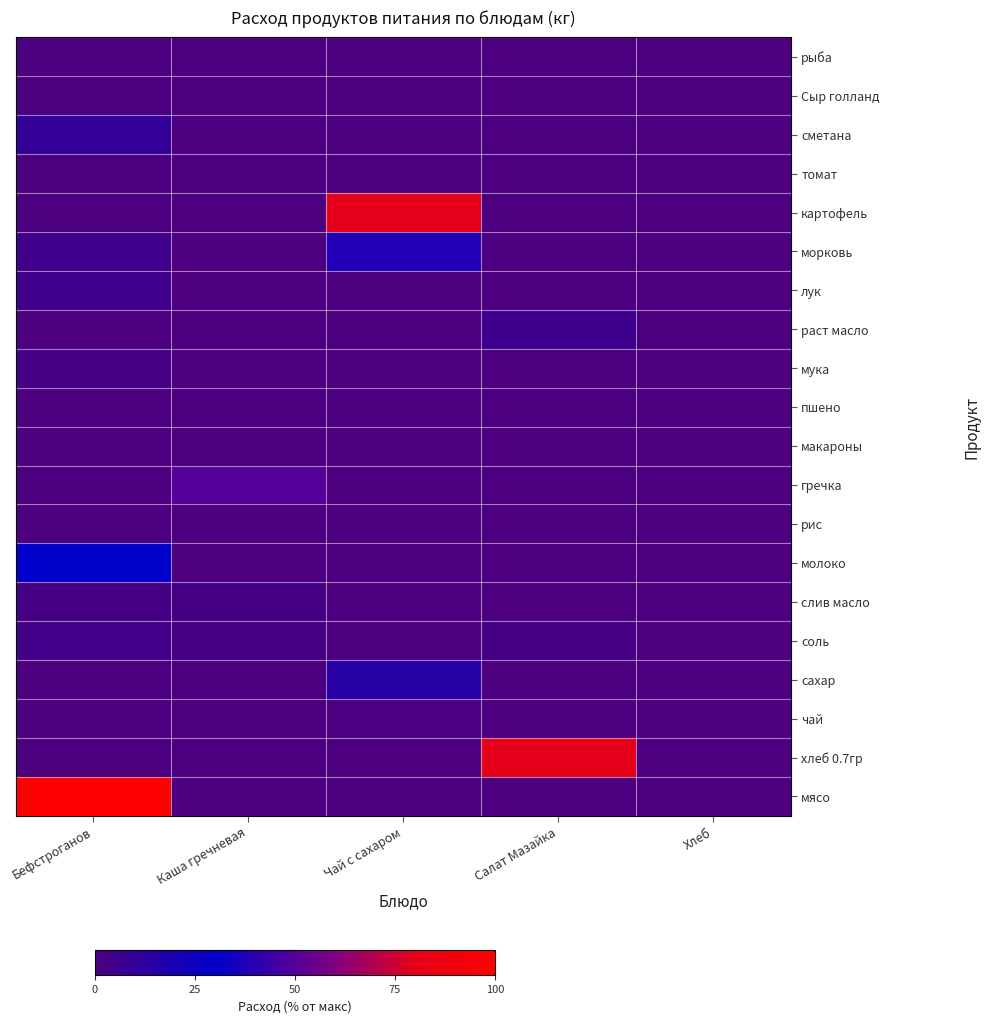

At how many categories does at least one series exceed 92?

1